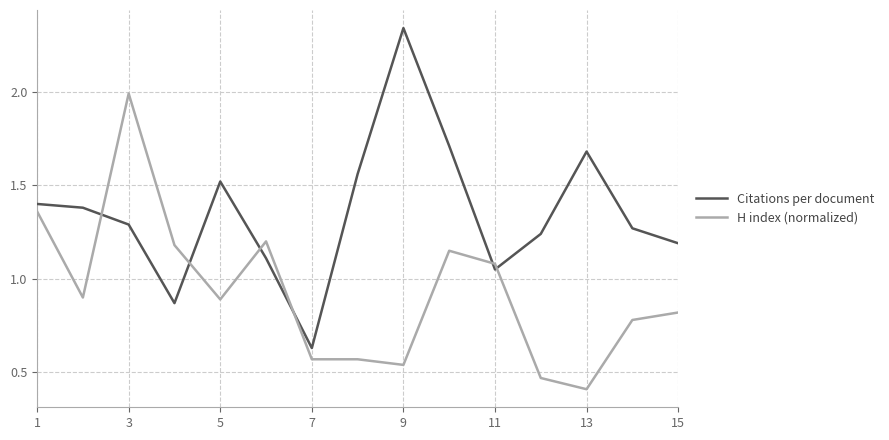

How many lines are shown in the chart?

2